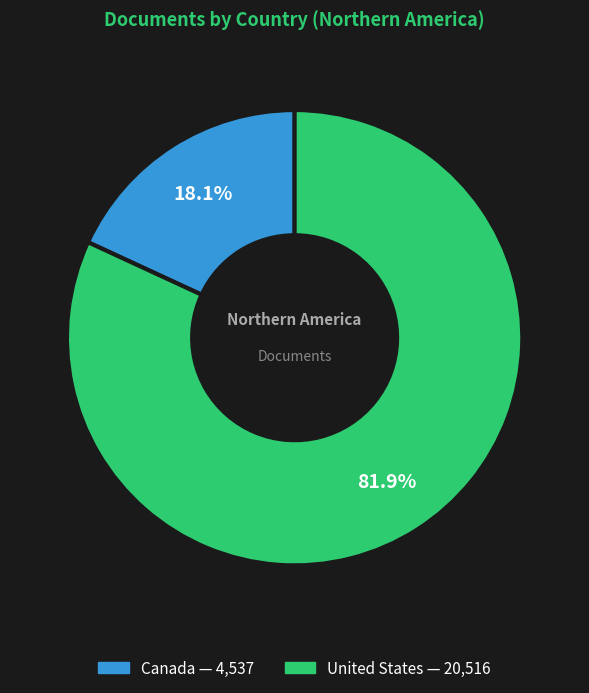

Is the sum of Canada and United States greater than half?

Yes